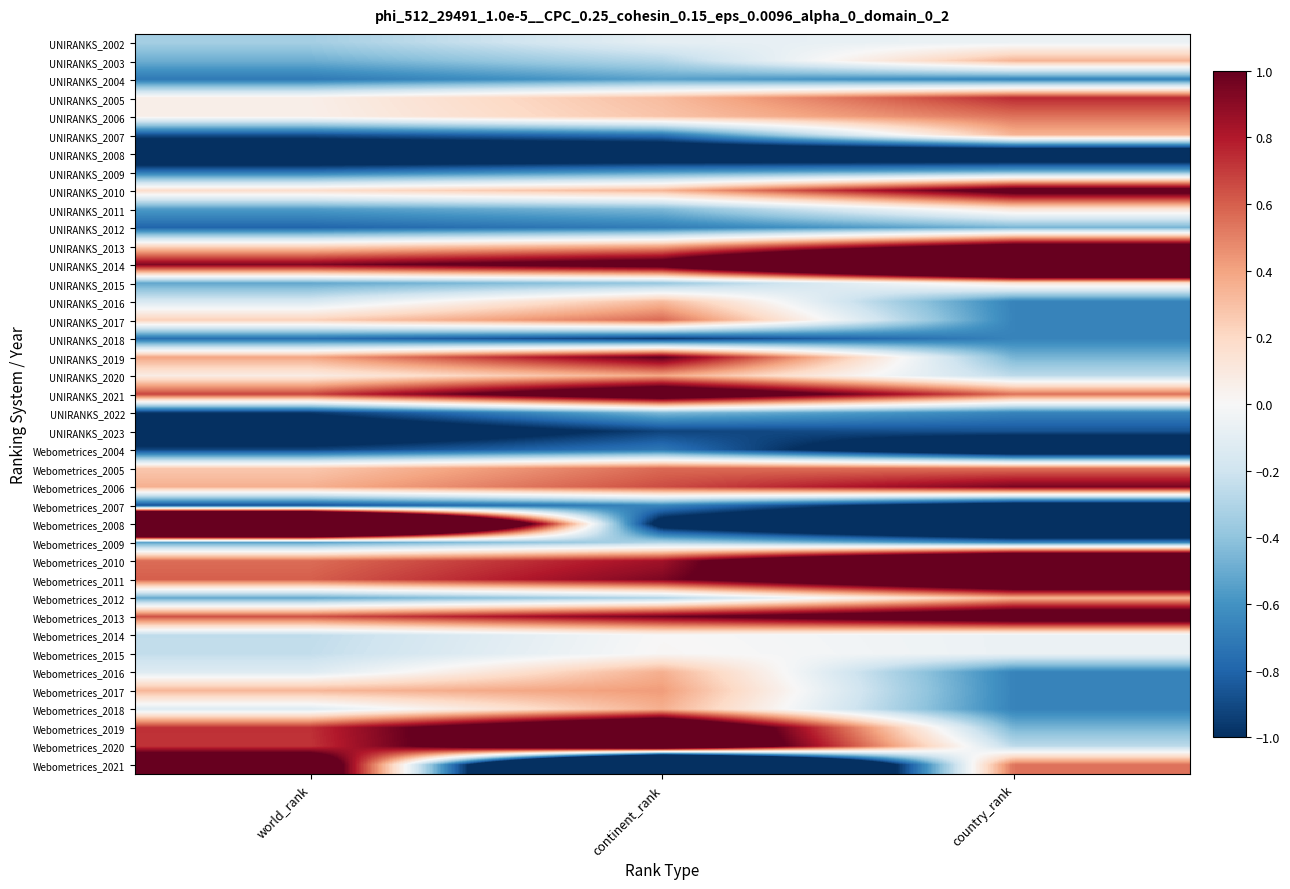

Reading left to right, list all the values displayed in this chart.

UNIRANKS_2002: world_rank=-0.3	continent_rank=-0.1	country_rank=-0.1
UNIRANKS_2003: world_rank=-0.5	continent_rank=-0.3	country_rank=0.3
UNIRANKS_2004: world_rank=-0.7	continent_rank=-0.5	country_rank=-0.7
UNIRANKS_2005: world_rank=0.1	continent_rank=0.3	country_rank=0.7
UNIRANKS_2006: world_rank=0.1	continent_rank=0.3	country_rank=0.5
UNIRANKS_2007: world_rank=-0.9	continent_rank=-0.7	country_rank=0.3
UNIRANKS_2008: world_rank=-1.4	continent_rank=-1.4	country_rank=-1.5
UNIRANKS_2009: world_rank=-0.7	continent_rank=-0.6	country_rank=-0.5
UNIRANKS_2010: world_rank=0.2	continent_rank=0.3	country_rank=1.1
UNIRANKS_2011: world_rank=-0.6	continent_rank=-0.4	country_rank=0.1
UNIRANKS_2012: world_rank=-0.8	continent_rank=-0.7	country_rank=-0.5
UNIRANKS_2013: world_rank=0.2	continent_rank=0.4	country_rank=1.1
UNIRANKS_2014: world_rank=0.9	continent_rank=1.2	country_rank=3.0
UNIRANKS_2015: world_rank=-0.5	continent_rank=-0.4	country_rank=0.1
UNIRANKS_2016: world_rank=-0.2	continent_rank=0.3	country_rank=-0.7
UNIRANKS_2017: world_rank=0.2	continent_rank=0.6	country_rank=-0.7
UNIRANKS_2018: world_rank=-0.7	continent_rank=-1.0	country_rank=-0.7
UNIRANKS_2019: world_rank=0.4	continent_rank=1.0	country_rank=-0.5
UNIRANKS_2020: world_rank=0.1	continent_rank=0.4	country_rank=-0.3
UNIRANKS_2021: world_rank=0.7	continent_rank=1.4	country_rank=0.5
UNIRANKS_2022: world_rank=-1.0	continent_rank=-0.4	country_rank=-0.7
UNIRANKS_2023: world_rank=-1.3	continent_rank=-0.9	country_rank=-0.9
Webometrices_2004: world_rank=-0.9	continent_rank=-0.7	country_rank=-1.5
Webometrices_2005: world_rank=0.3	continent_rank=0.6	country_rank=0.5
Webometrices_2006: world_rank=0.4	continent_rank=0.7	country_rank=0.9
Webometrices_2007: world_rank=-0.9	continent_rank=-0.6	country_rank=-1.3
Webometrices_2008: world_rank=4.7	continent_rank=-1.2	country_rank=-2.1
Webometrices_2009: world_rank=-0.5	continent_rank=-0.3	country_rank=-0.7
Webometrices_2010: world_rank=0.6	continent_rank=0.8	country_rank=2.2
Webometrices_2011: world_rank=0.6	continent_rank=0.9	country_rank=1.8
Webometrices_2012: world_rank=-0.5	continent_rank=-0.3	country_rank=0.3
Webometrices_2013: world_rank=0.6	continent_rank=1.0	country_rank=1.4
Webometrices_2014: world_rank=-0.3	continent_rank=0.0	country_rank=-0.1
Webometrices_2015: world_rank=-0.2	continent_rank=0.0	country_rank=-0.1
Webometrices_2016: world_rank=-0.1	continent_rank=0.4	country_rank=-0.7
Webometrices_2017: world_rank=0.3	continent_rank=0.4	country_rank=-0.7
Webometrices_2018: world_rank=-0.1	continent_rank=0.4	country_rank=-0.7
Webometrices_2019: world_rank=0.7	continent_rank=1.7	country_rank=-0.5
Webometrices_2020: world_rank=0.7	continent_rank=1.7	country_rank=-0.3
Webometrices_2021: world_rank=1.5	continent_rank=-4.1	country_rank=0.5